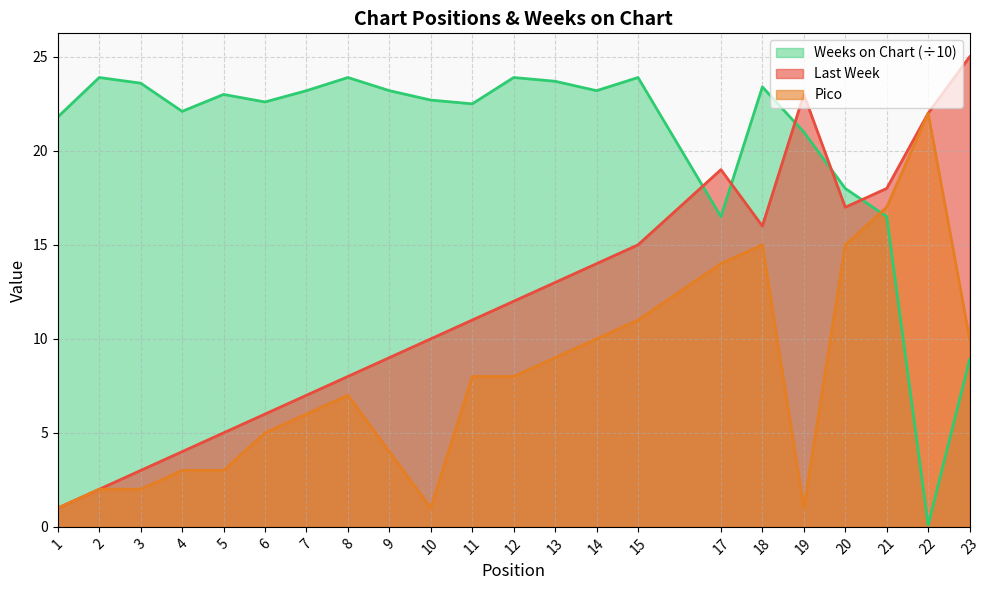

What is the sum of all Last Week values?

260.0